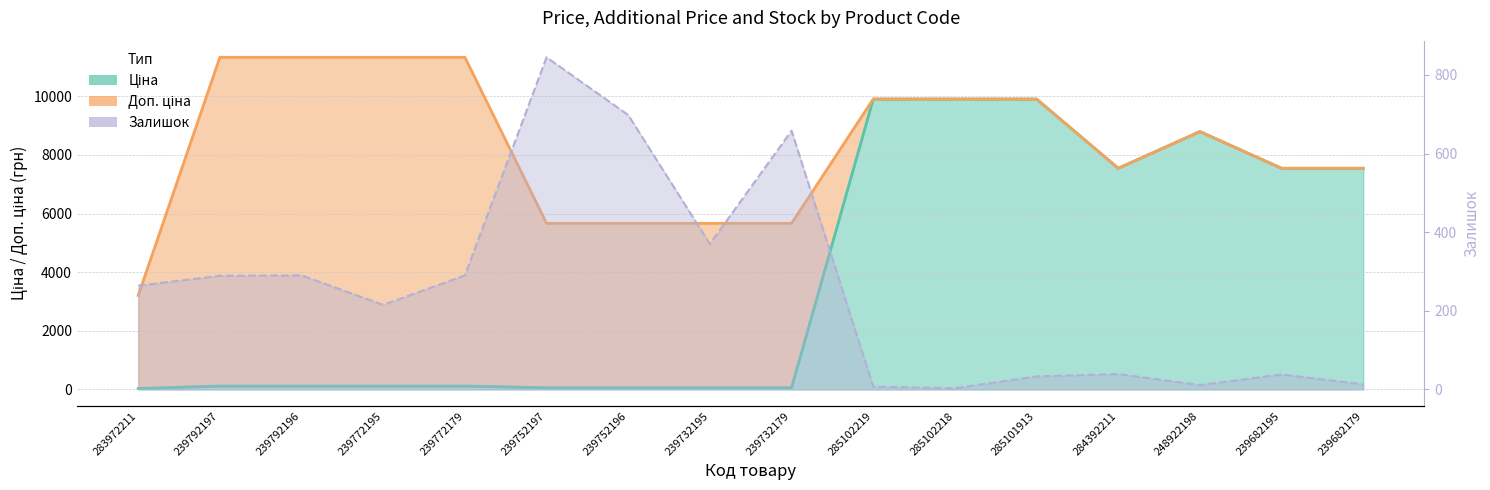

What is the label of the 3rd point from the left?

239792196